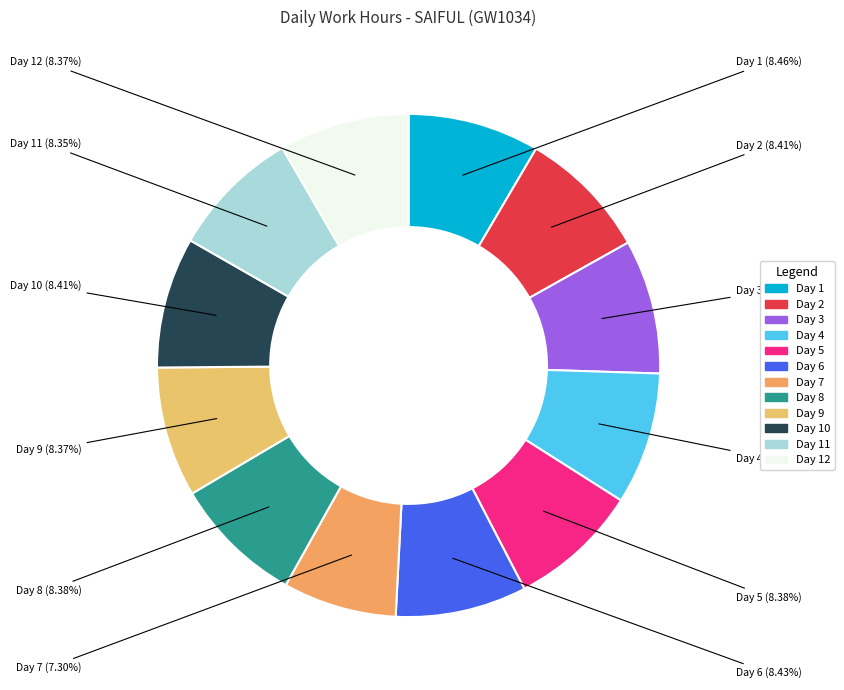

How many slices are in this pie chart?

12